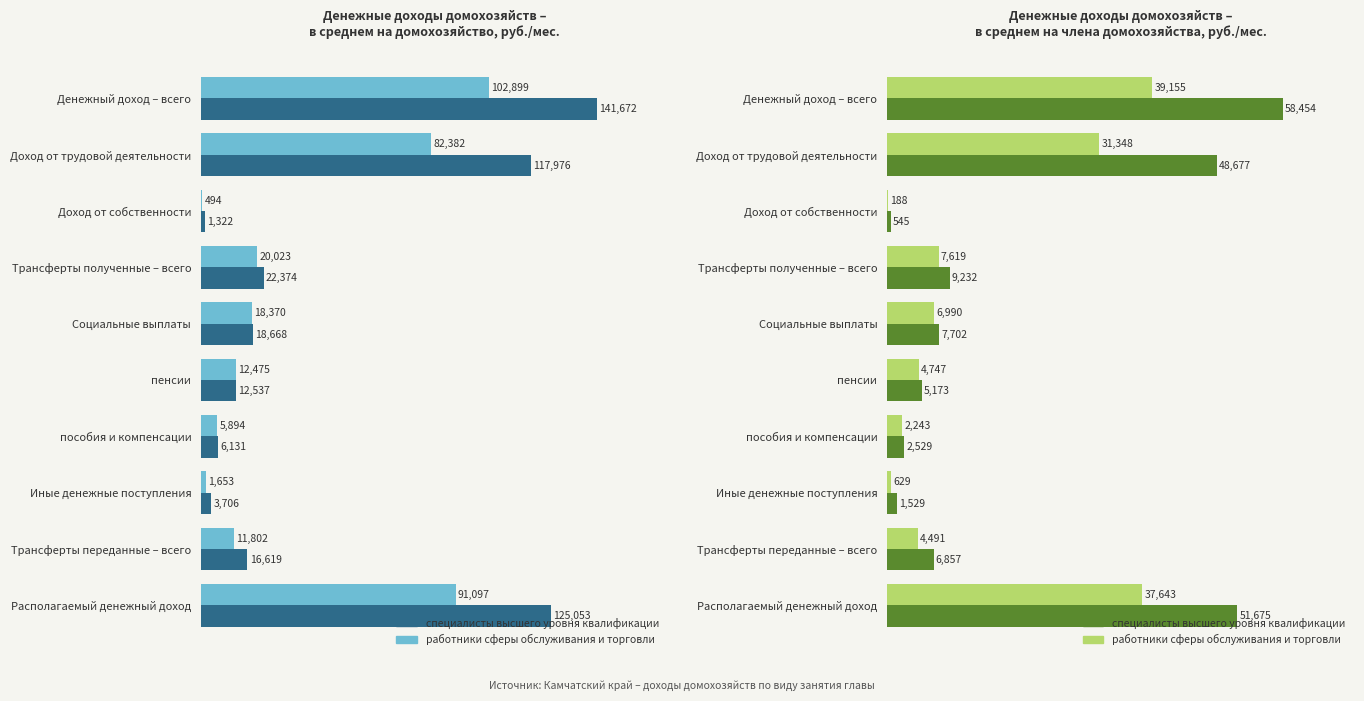

True or false: специалисты высшего уровня квалификации has a value of 87887.4 at Располагаемый денежный доход.

False